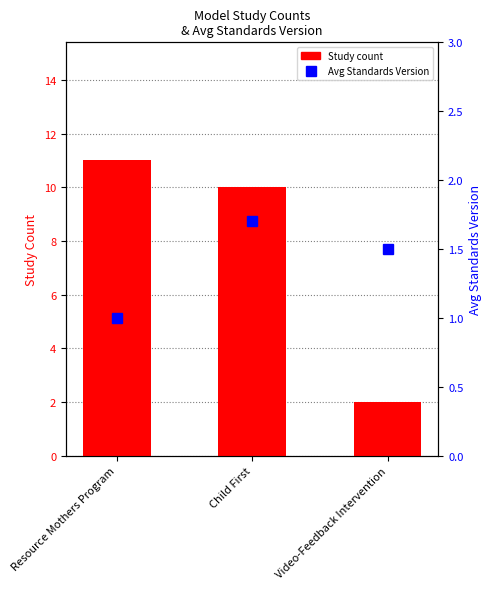

What is the minimum value for Study count?

2.0